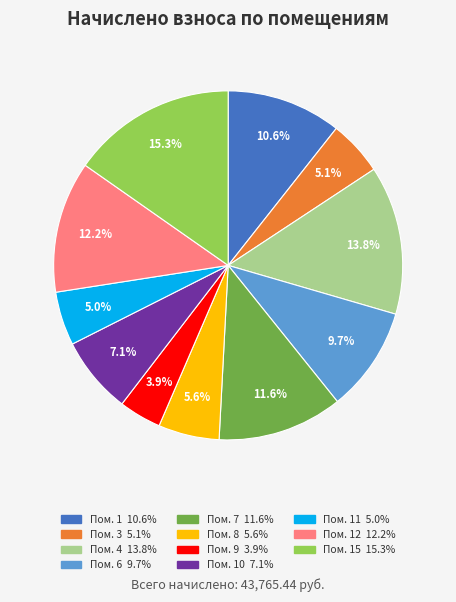

Does any single category account for the majority?

No